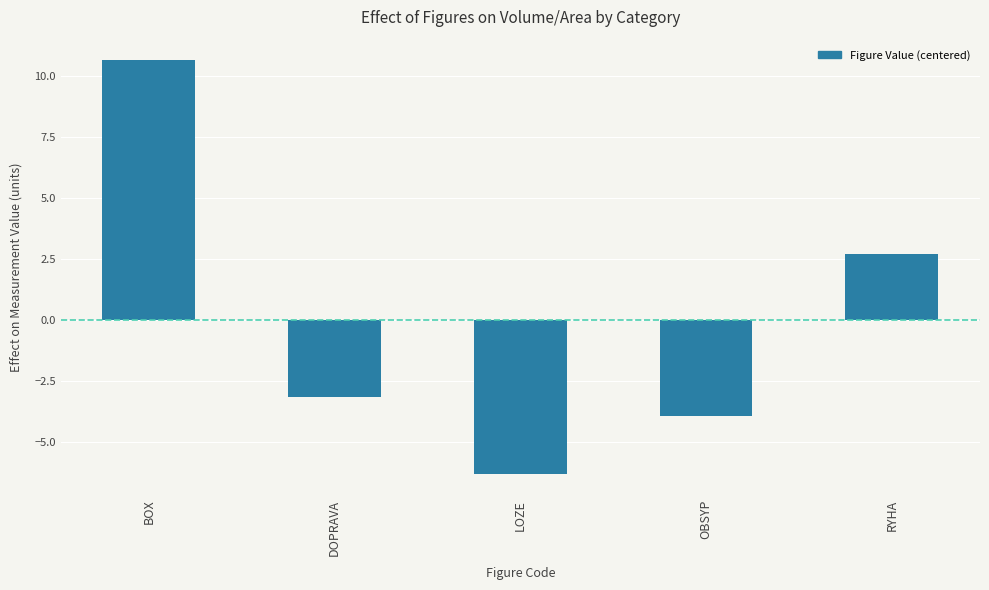

Reading left to right, what are all the values shown in this chart?

10.7	-3.1	-6.3	-3.9	2.7